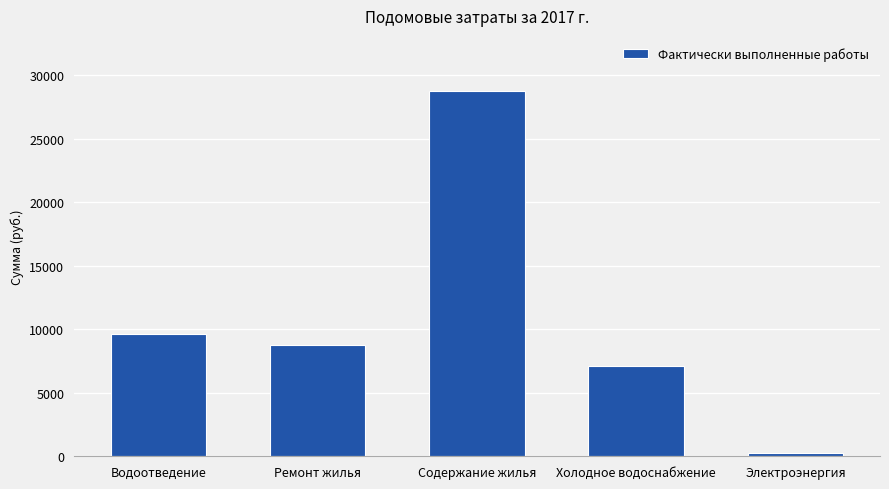

What is the sum of all values?

54533.8